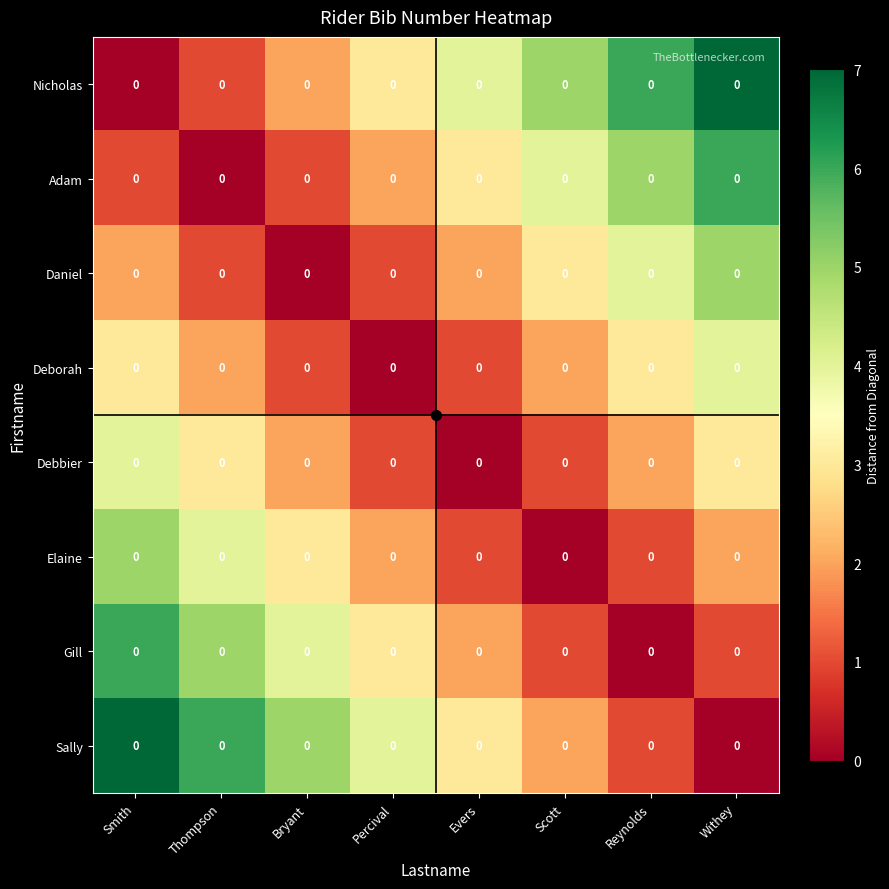

How many data points does each series have?

8